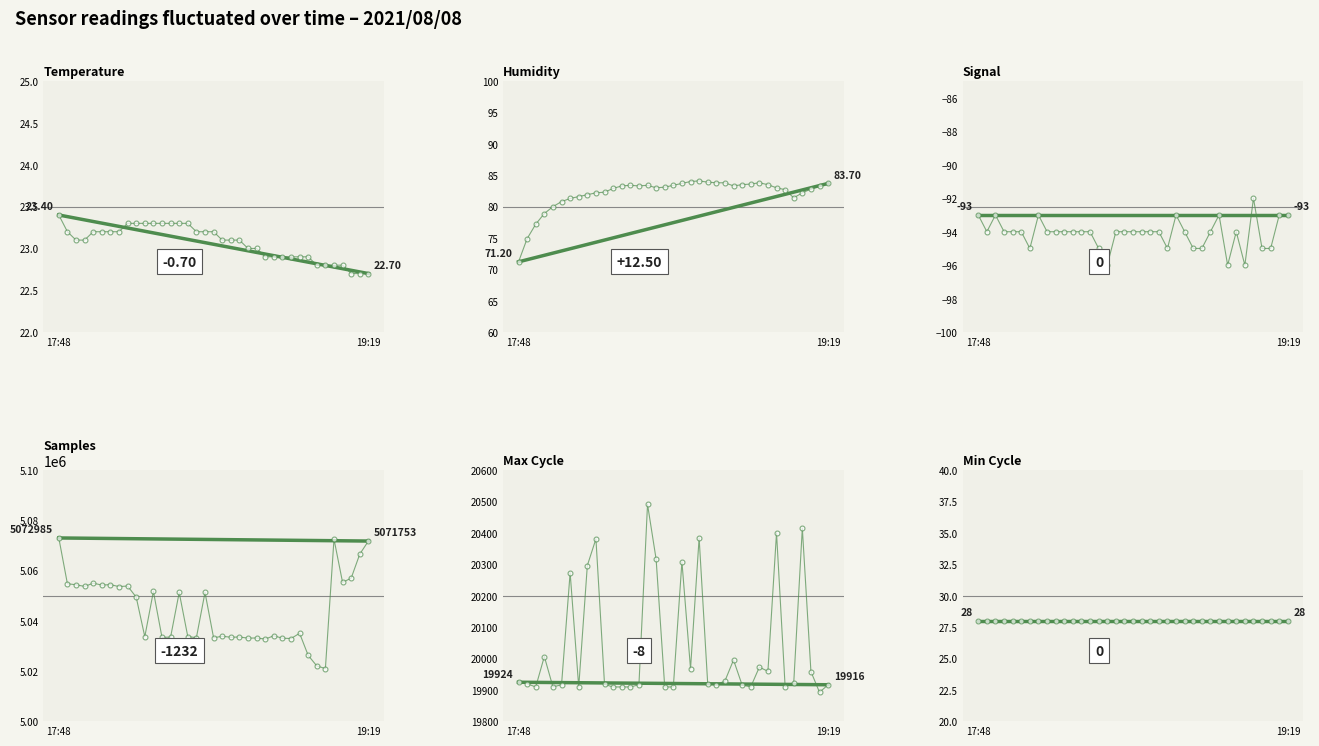

What is the difference between the highest and lowest values at 2021/08/08 18:46:55?

5032792.0